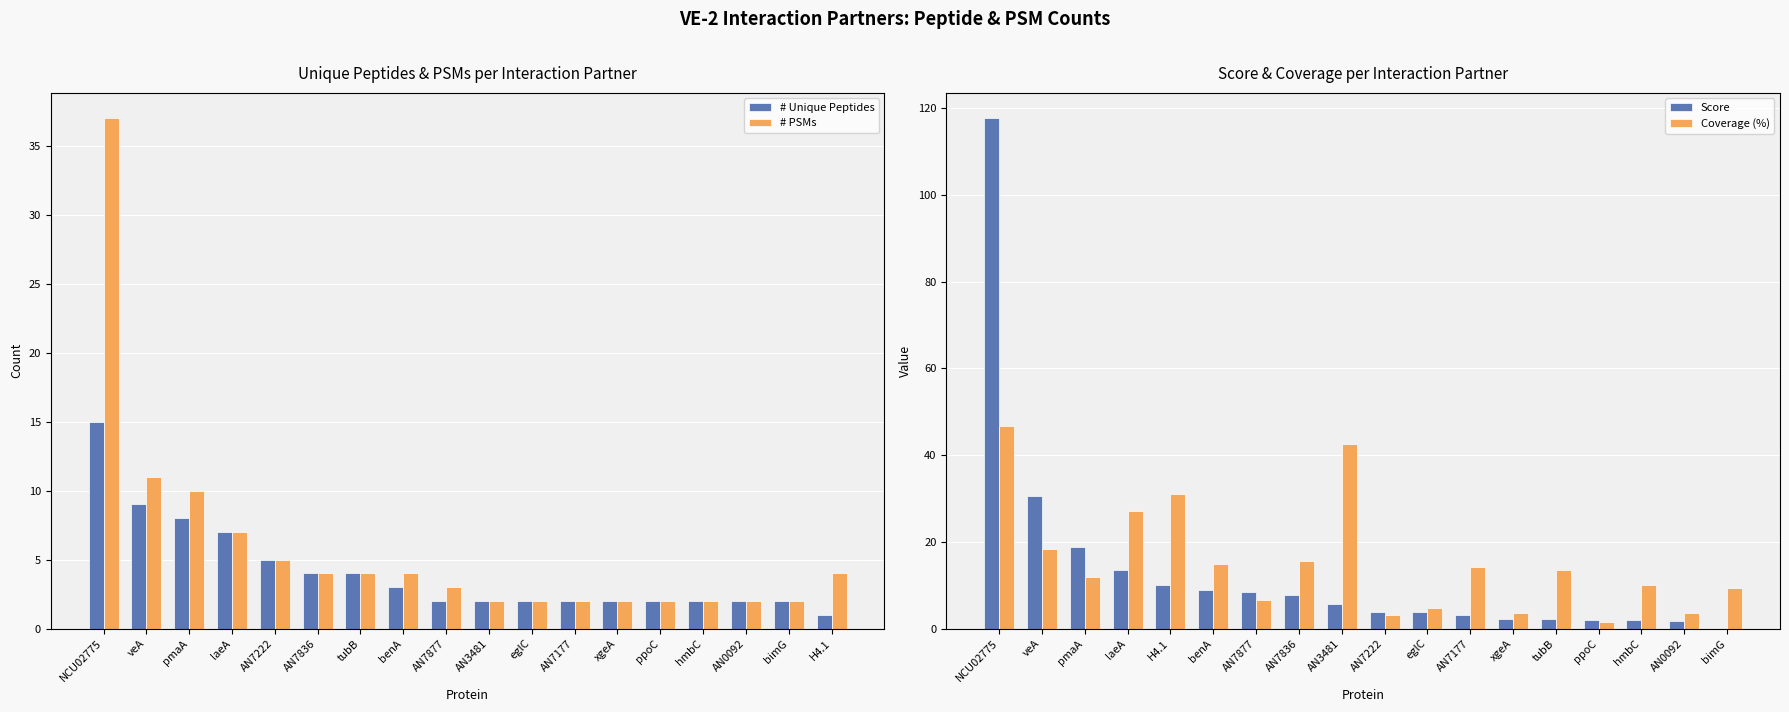

How many bars are there in total?

72